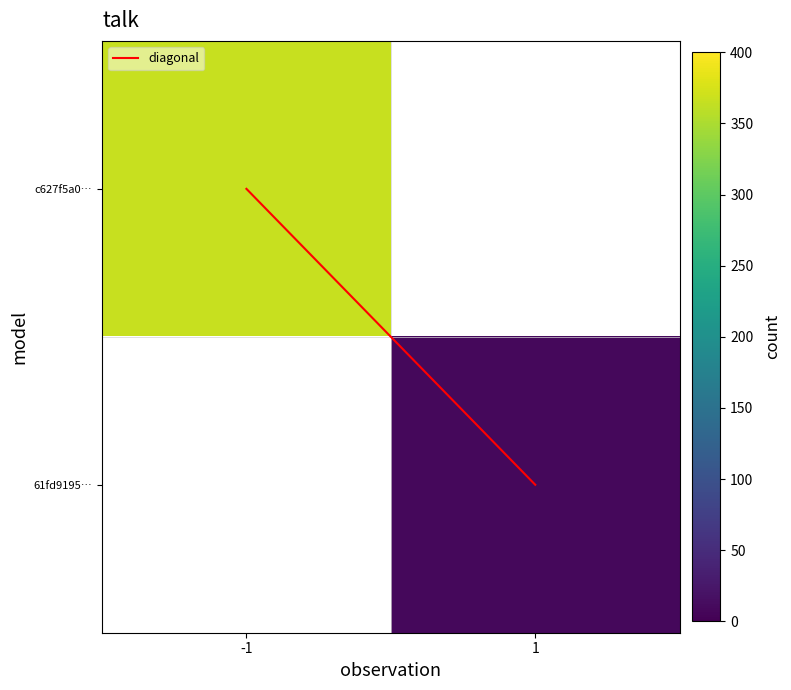

True or false: diagonal has a value of 0.3 at 1.

False